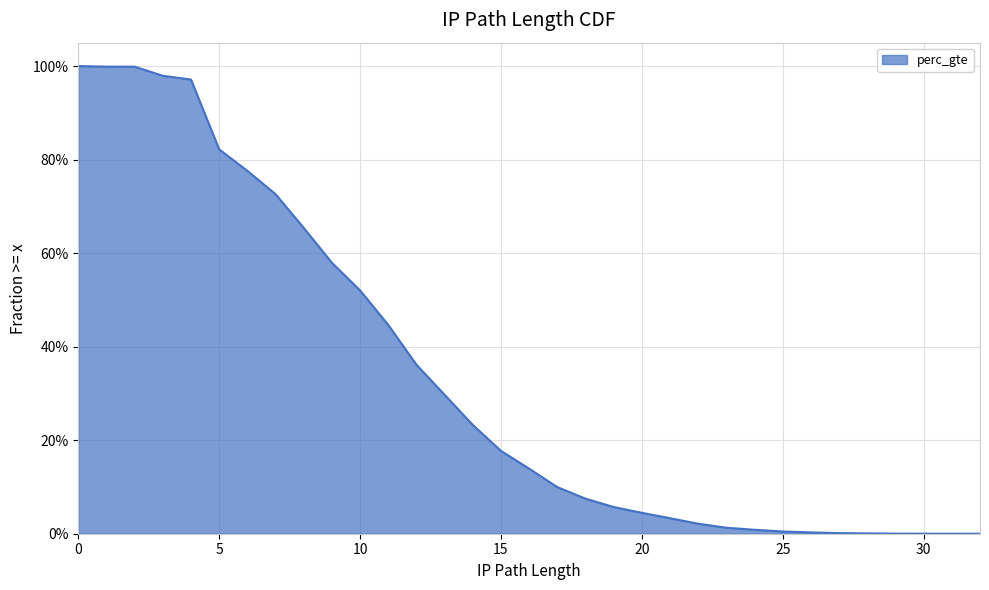

How many positive values are there?

33